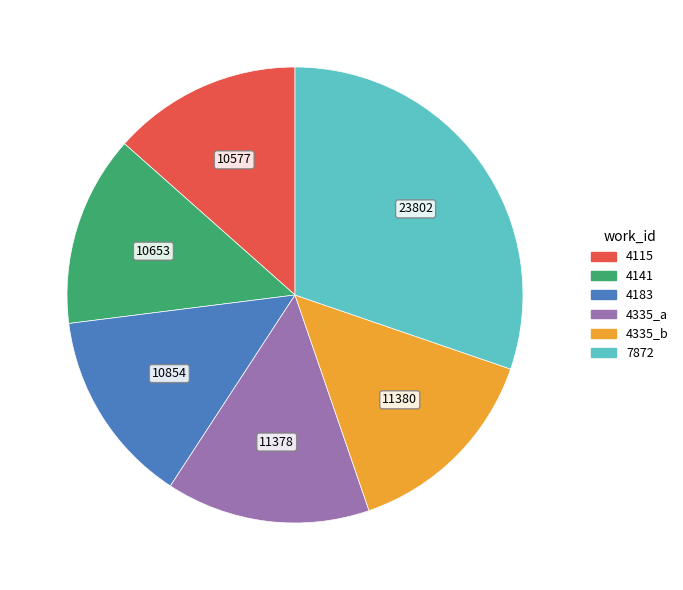

Which has a higher value, 4335_a or 4183?

4335_a